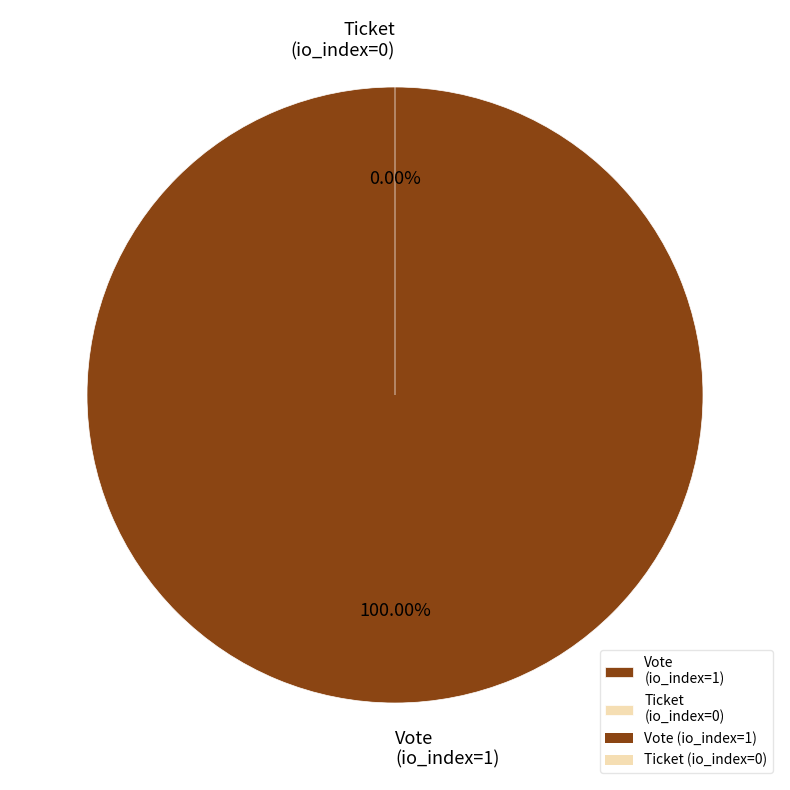

Combined, do Ticket (io_index=0) and Vote (io_index=1) account for over 50%?

Yes